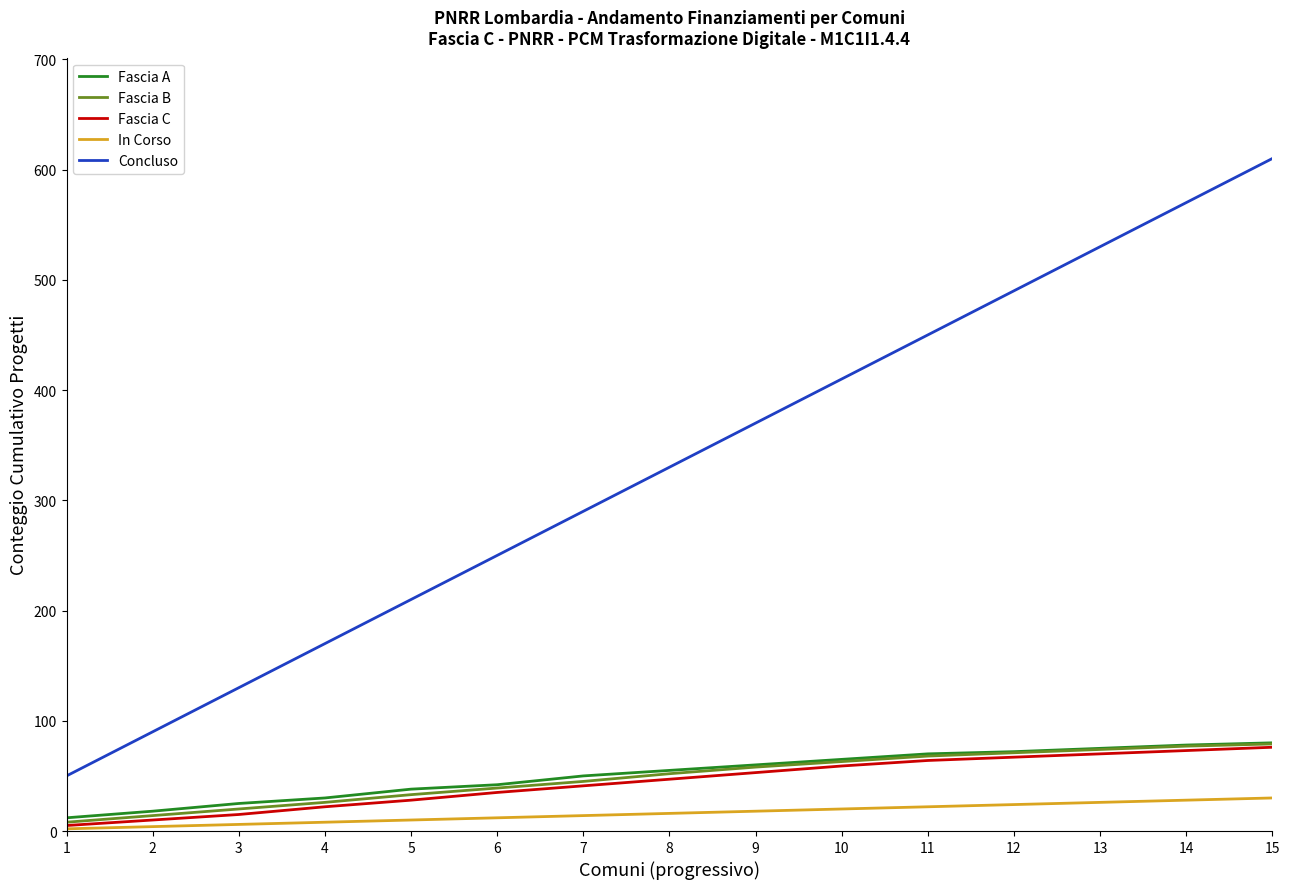

True or false: In Corso and Concluso intersect in this chart.

False